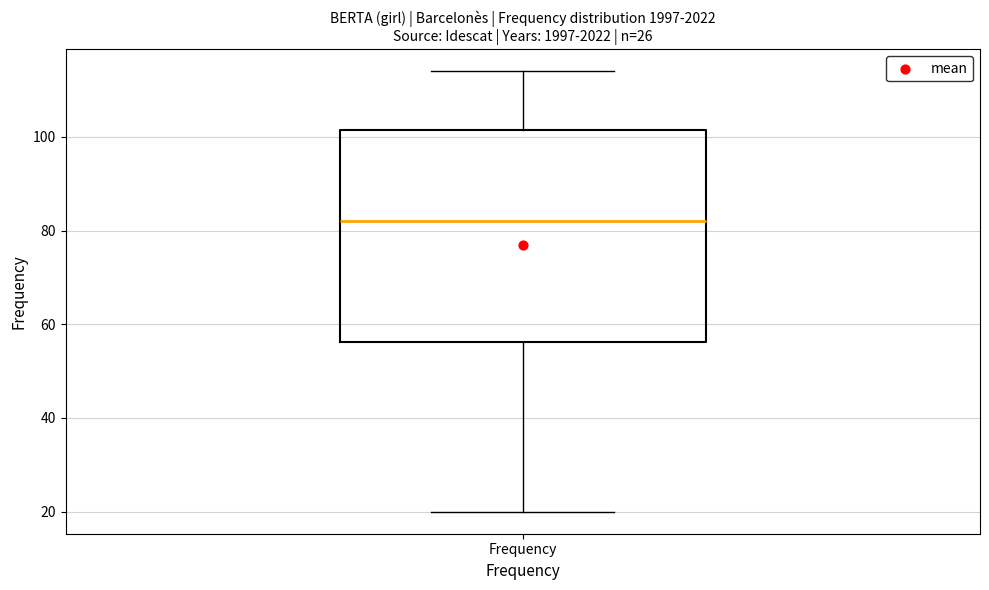

Where does the median line of the box for Frequency sit on the y-axis? The values are not printed on the chart, so give them approximately, as read against the axis.

82